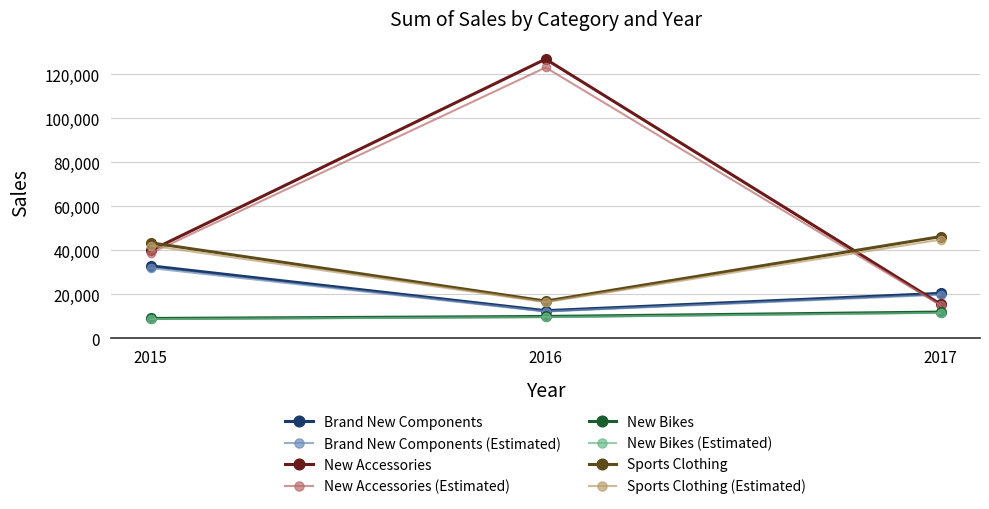

What is the difference between the New Bikes values at 2016 and 2017?

2000.0